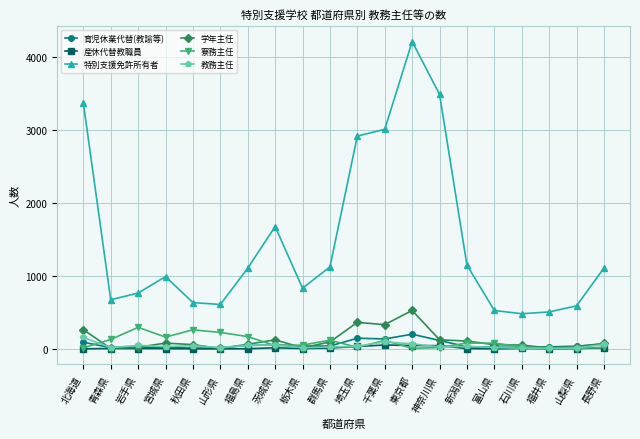

What is the highest value of the 特別支援免許所有者 series?

4211